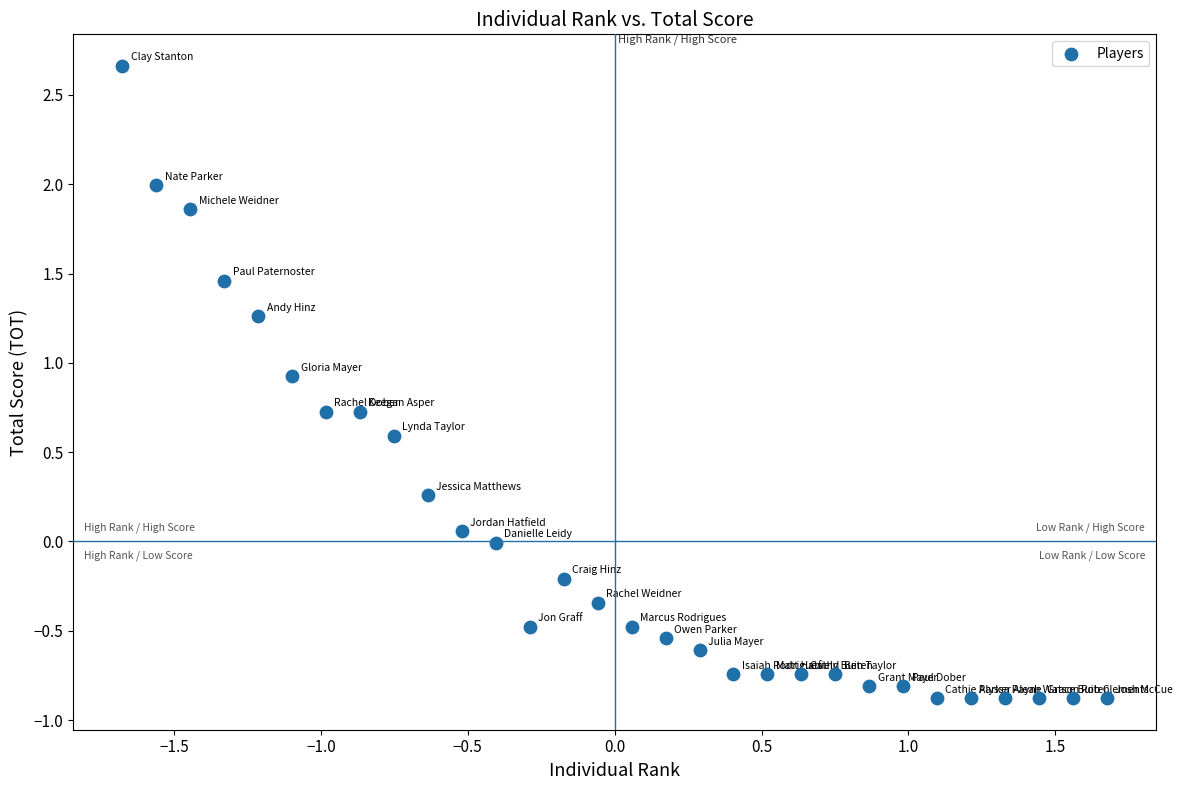

What is the range of Y values (max minus min)?

3.5